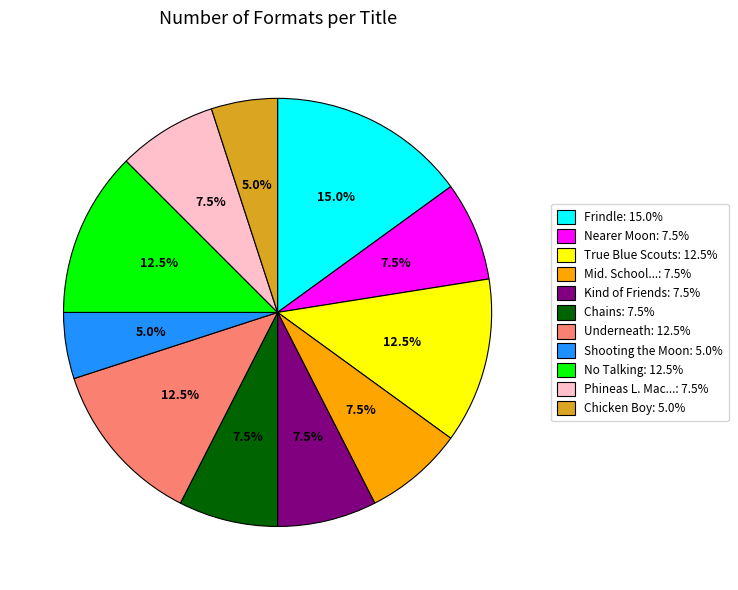

Is there a majority slice in this chart?

No